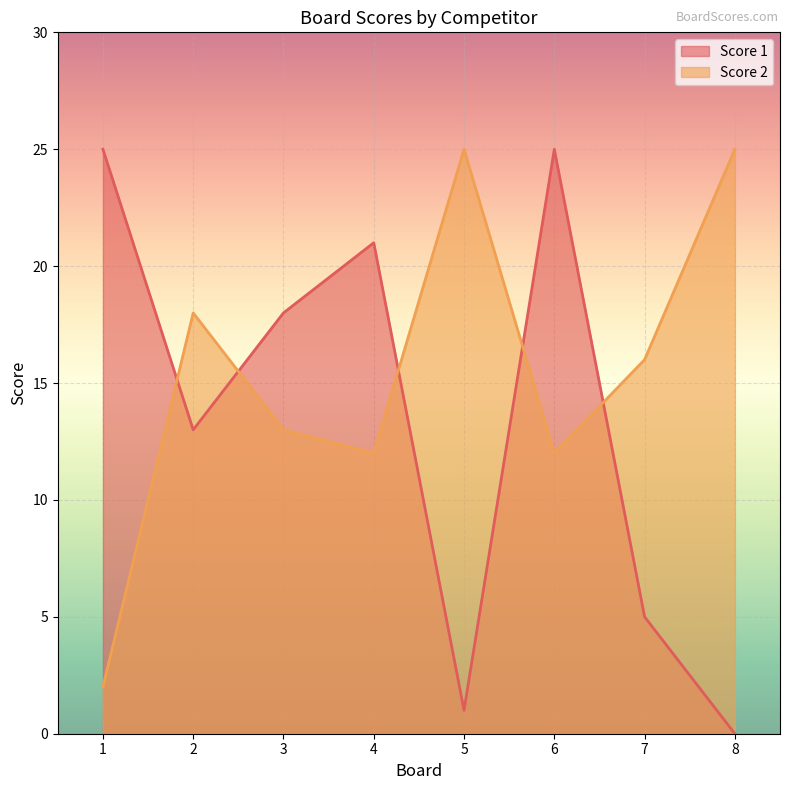

Between 4 and 3, which is larger?

4